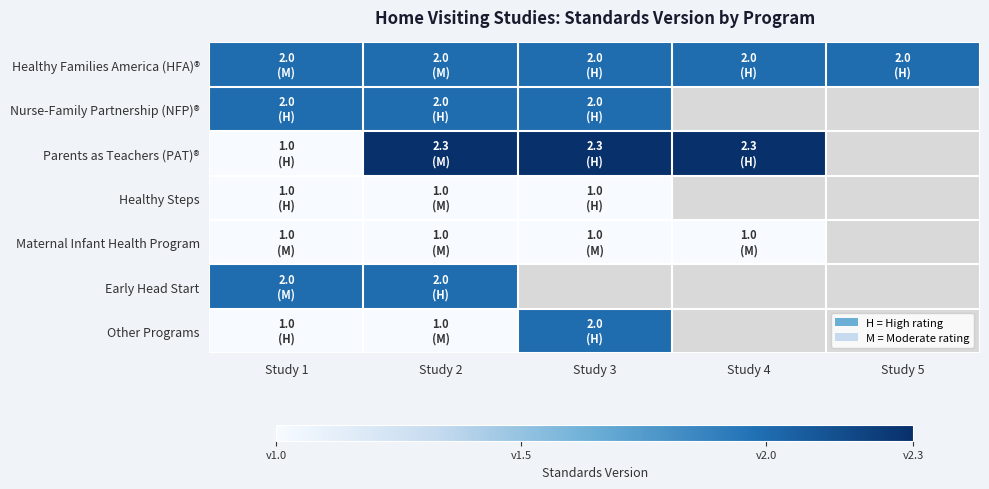

What is the total value across all series at Study 2?

11.3